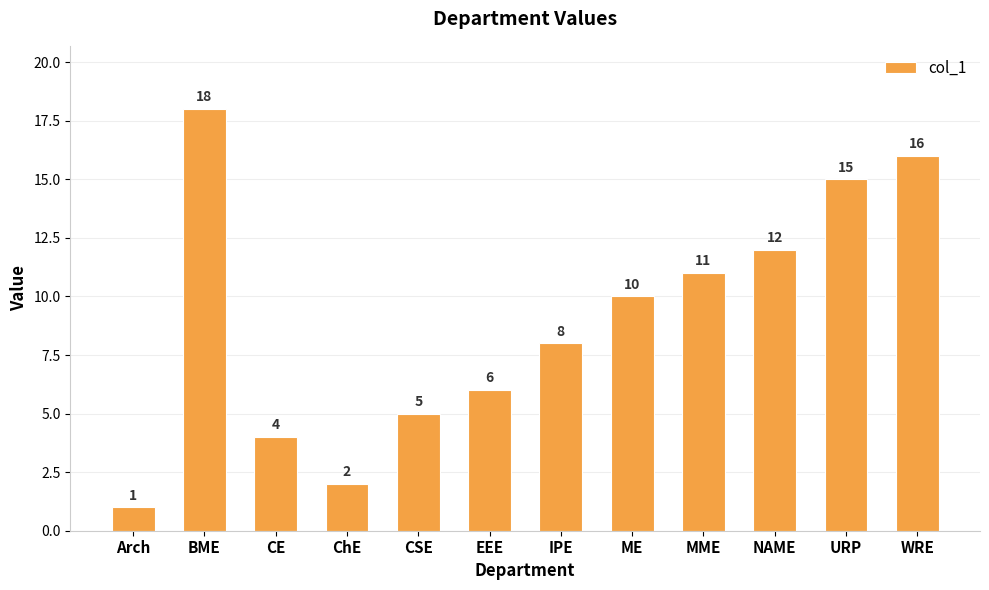

Approximately how many times larger is the value at IPE compared to MME?

0.7